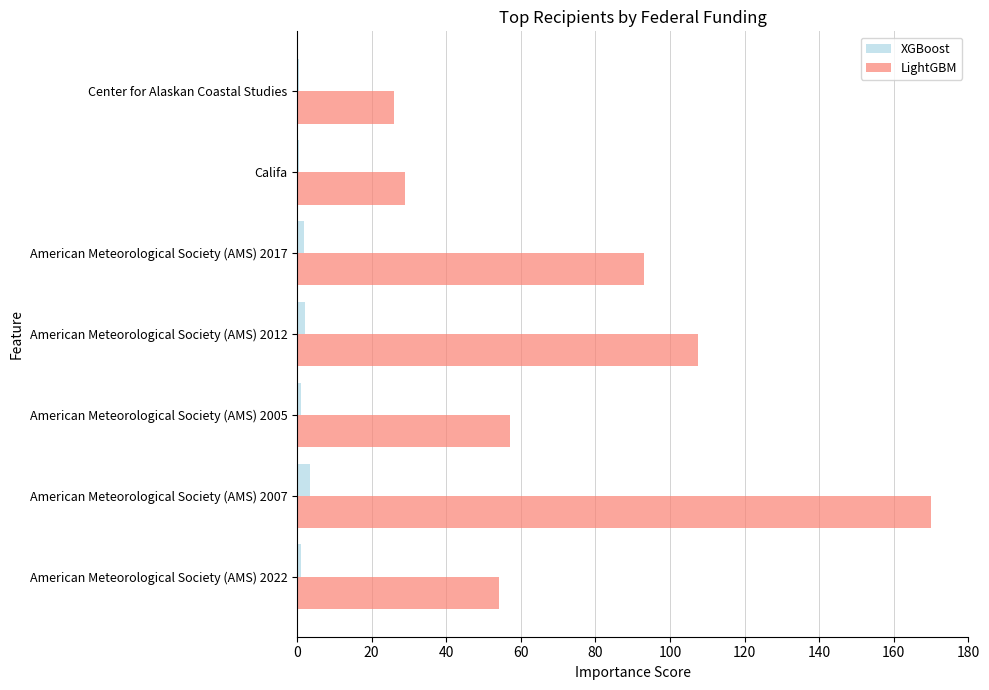

True or false: LightGBM has a value of 26.0 at Center for Alaskan Coastal Studies.

True